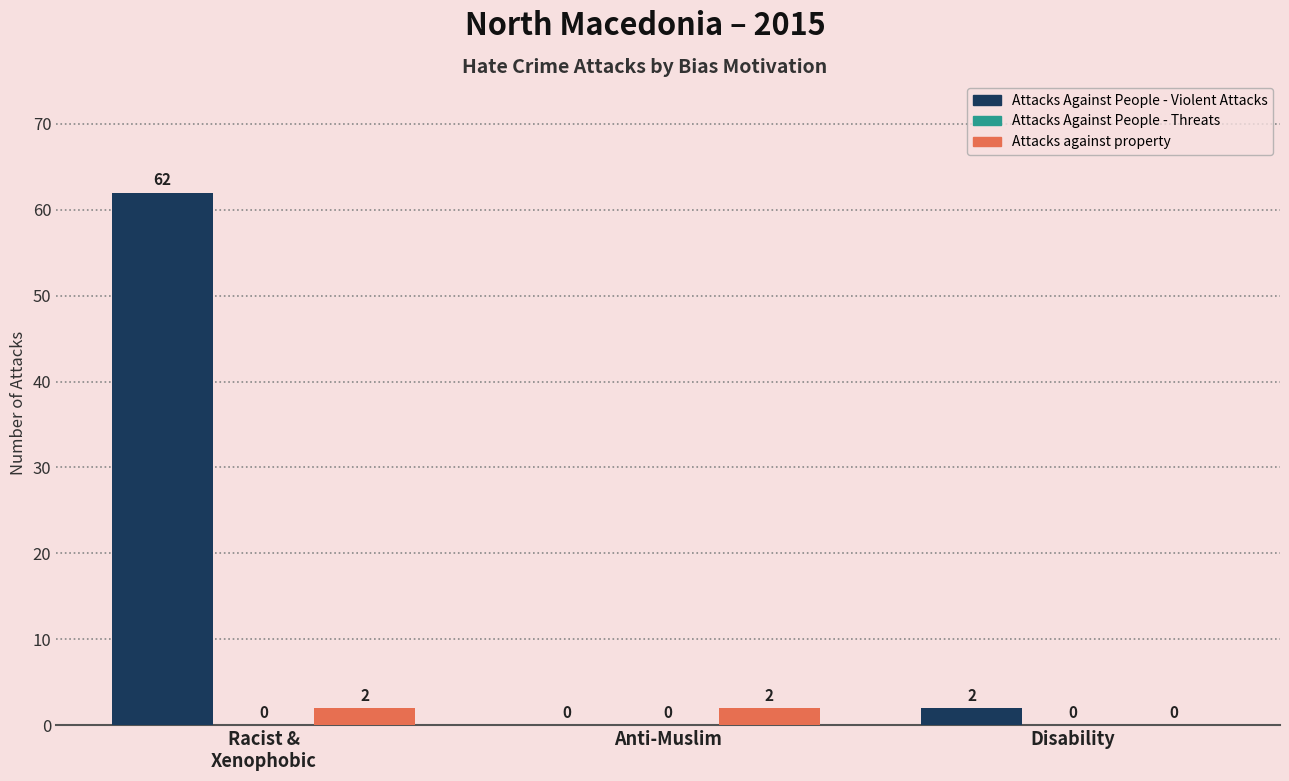

How many groups of bars are there?

3